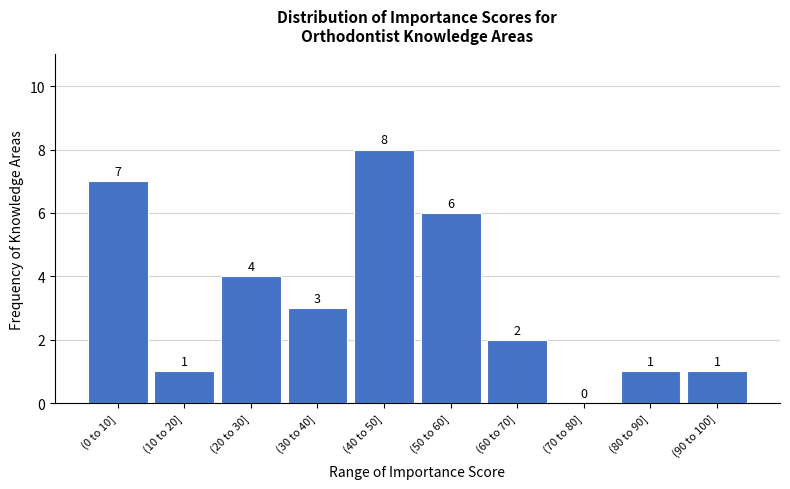

Reading left to right, list all the values displayed in this chart.

(0 to 10]=7	(10 to 20]=1	(20 to 30]=4	(30 to 40]=3	(40 to 50]=8	(50 to 60]=6	(60 to 70]=2	(70 to 80]=0	(80 to 90]=1	(90 to 100]=1